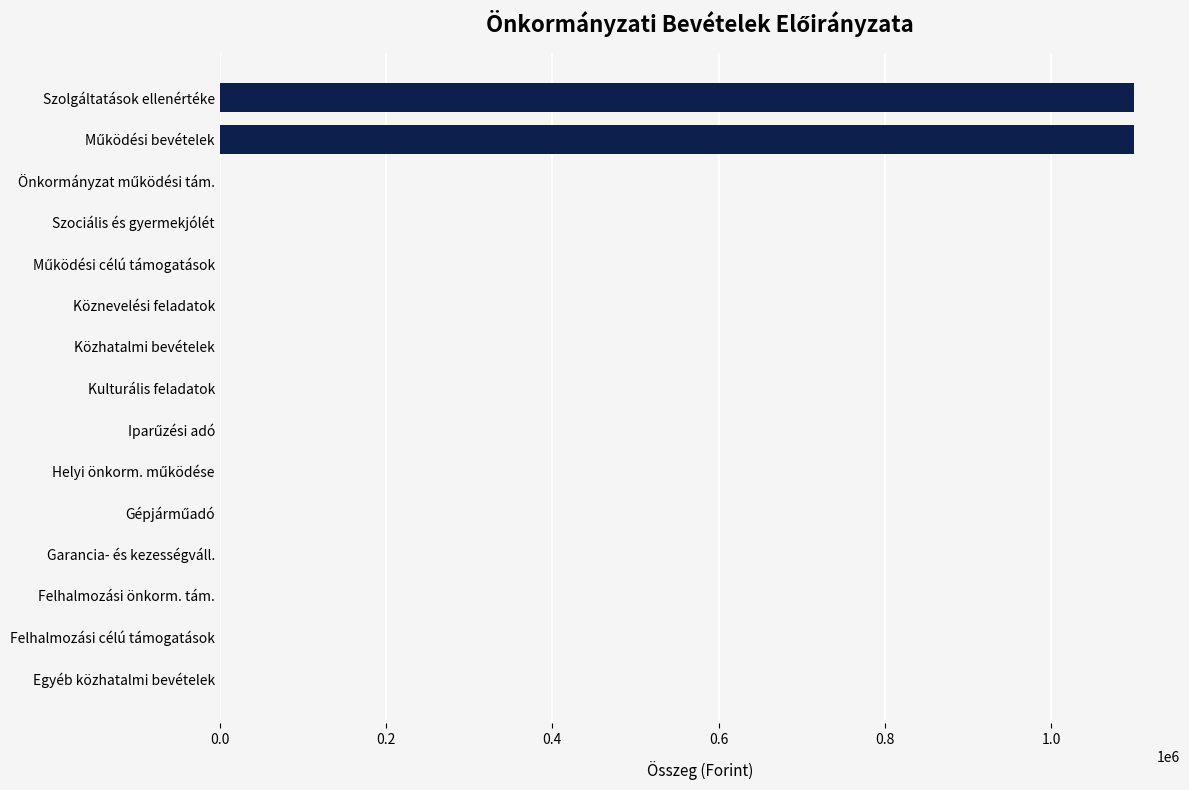

The chart shows a value of -416477 at Szociális és gyermekjólét. True or false?

False